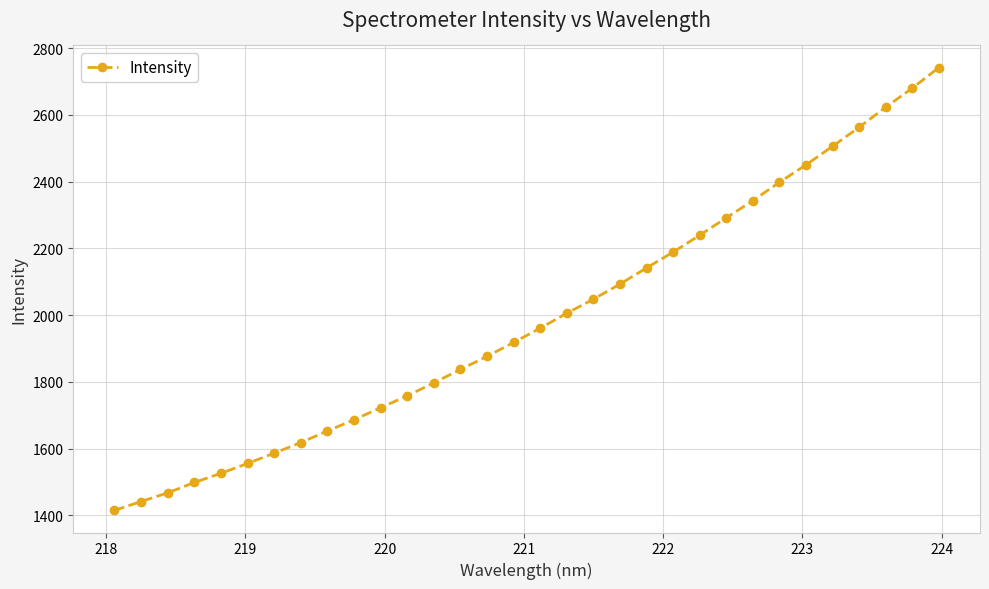

What is the sum of all values?

63634.5